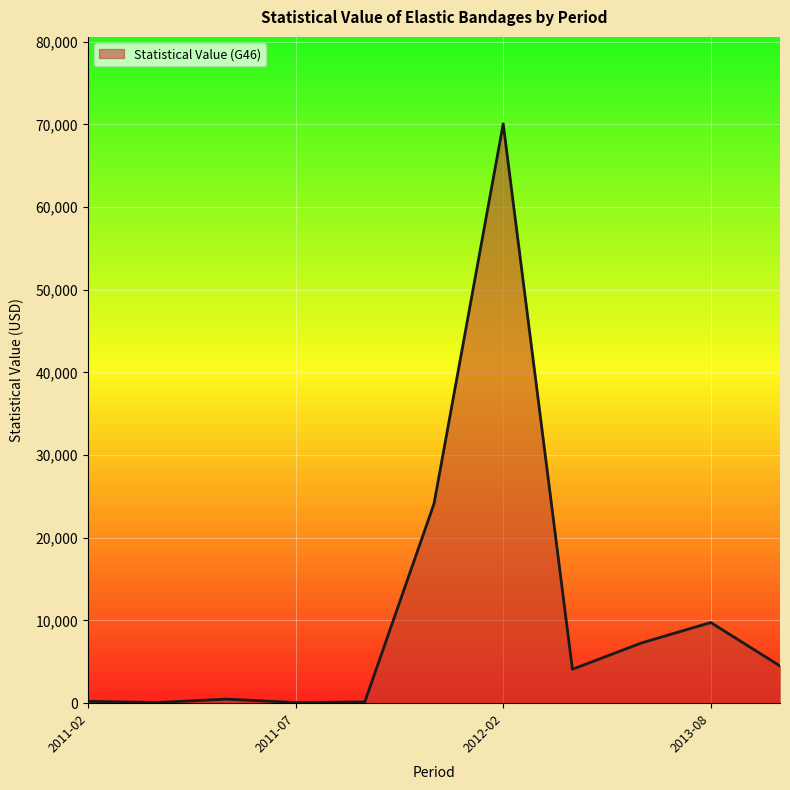

What is the difference between the maximum and minimum values?

69997.2